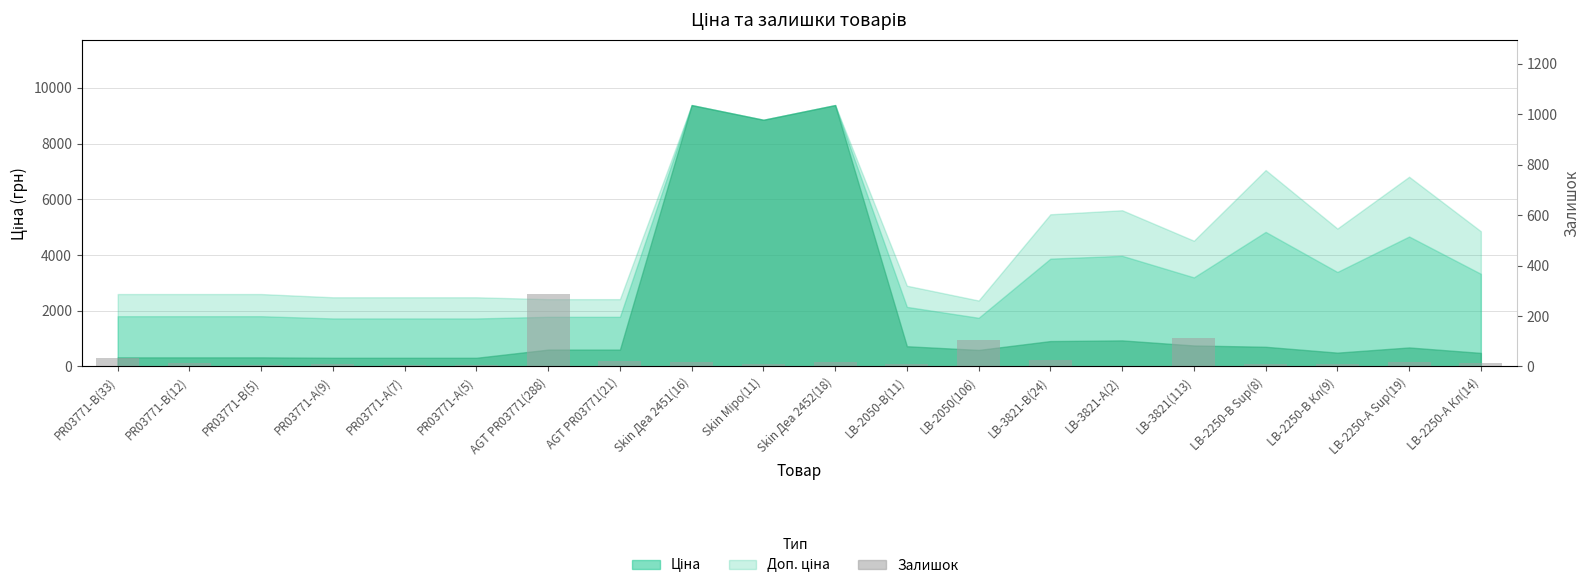

Count the number of values greater than 14.

9